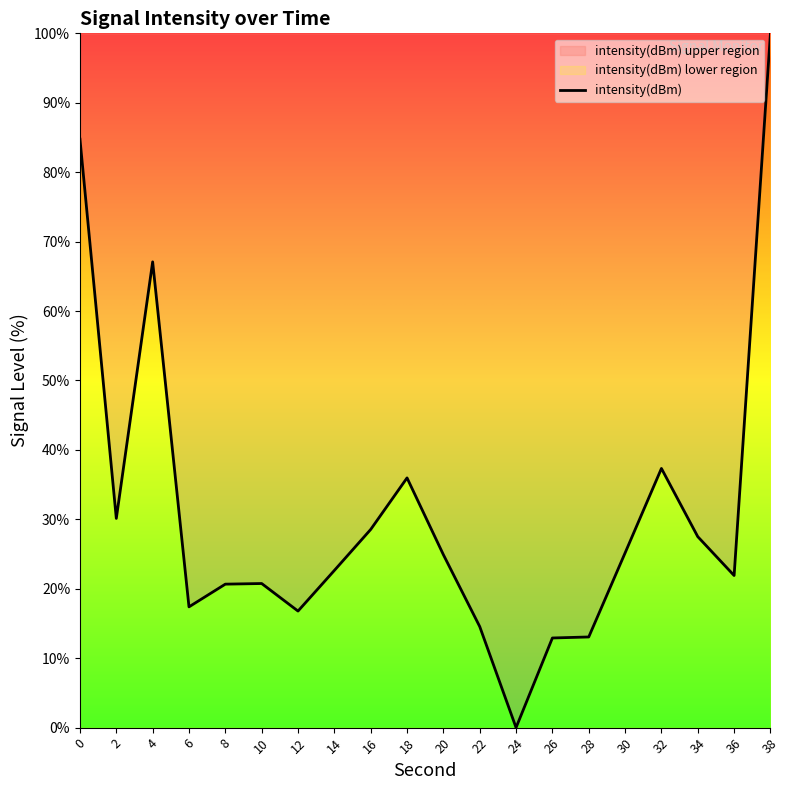

Which label corresponds to the largest value in the chart?

38